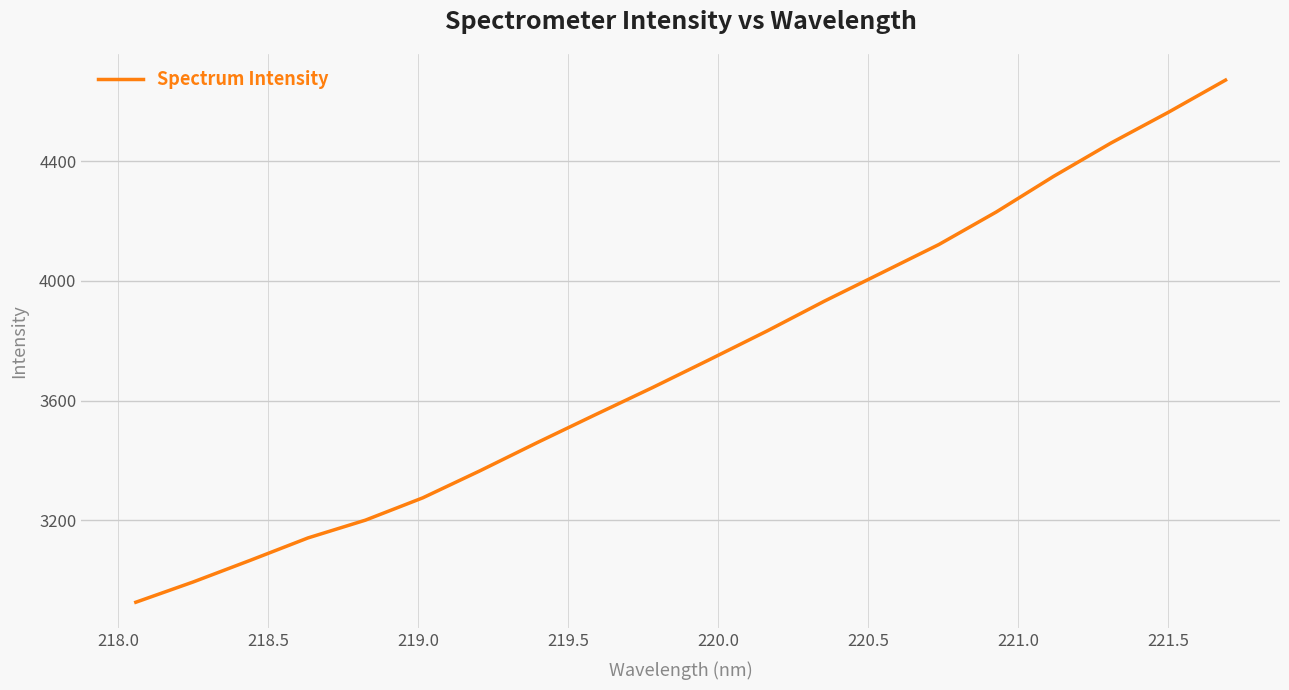

True or false: there are more than 1 points higher than both neighbors.

False